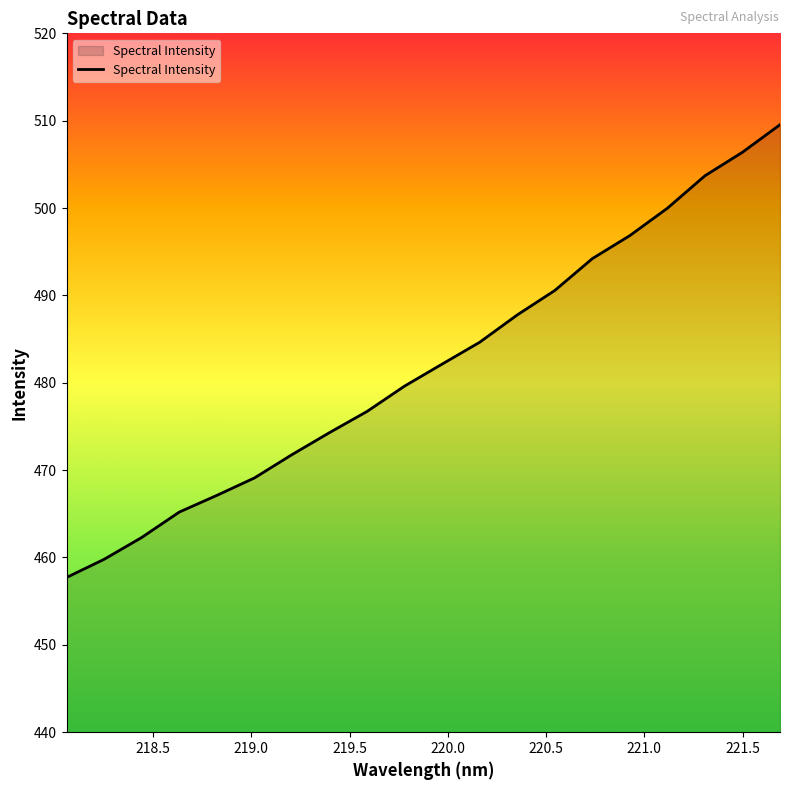

How many distinct data groups are displayed?

1